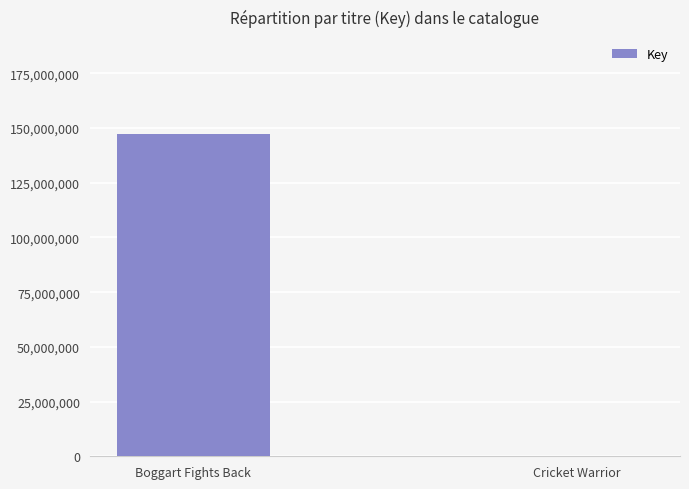

Reading left to right, extract all data points from this chart.

147400303	333779